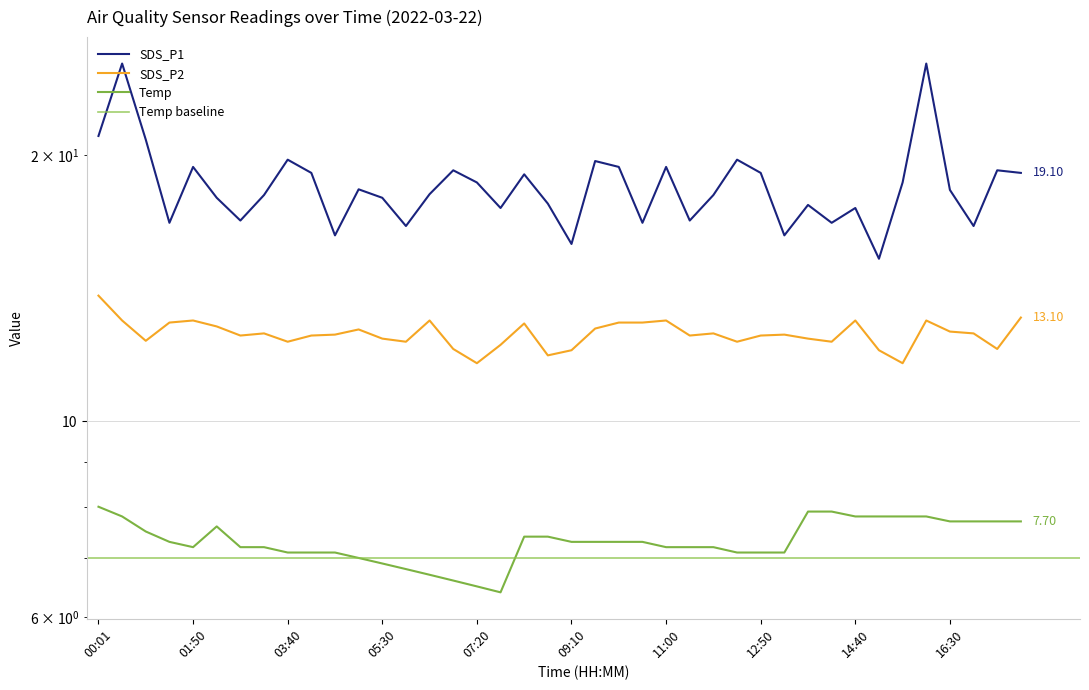

Where is the first local maximum for Temp?

02:17